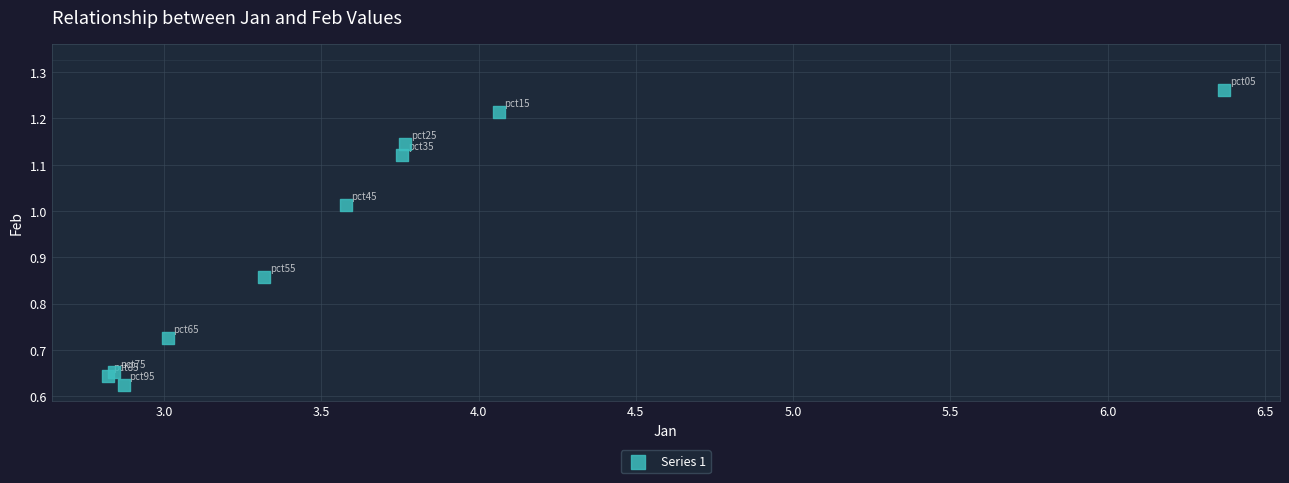

What is the average X value?

3.6